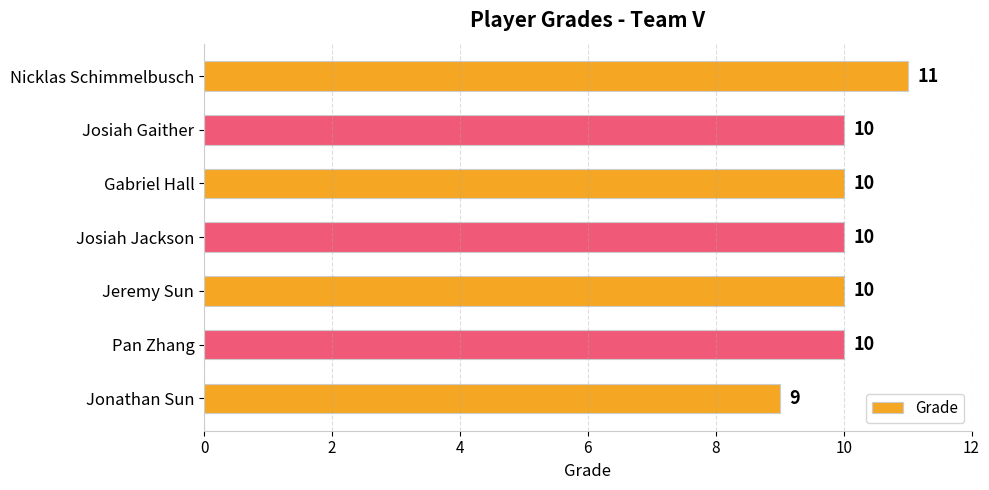

Which label corresponds to the smallest value in the chart?

Jonathan Sun